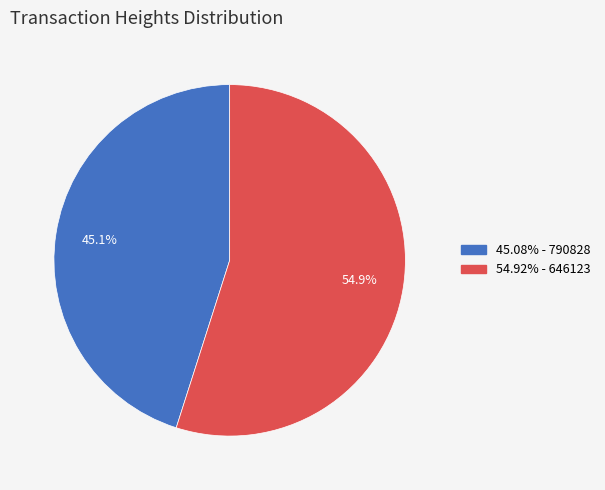

Combined, do 45.08% - 790828 and 54.92% - 646123 account for over 50%?

Yes